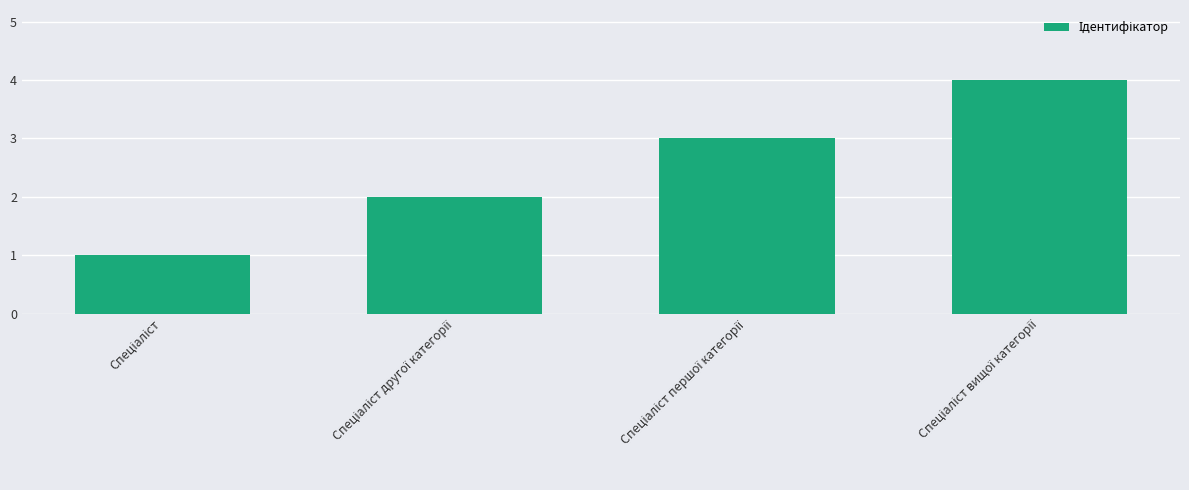

What is the maximum value shown in the chart?

4